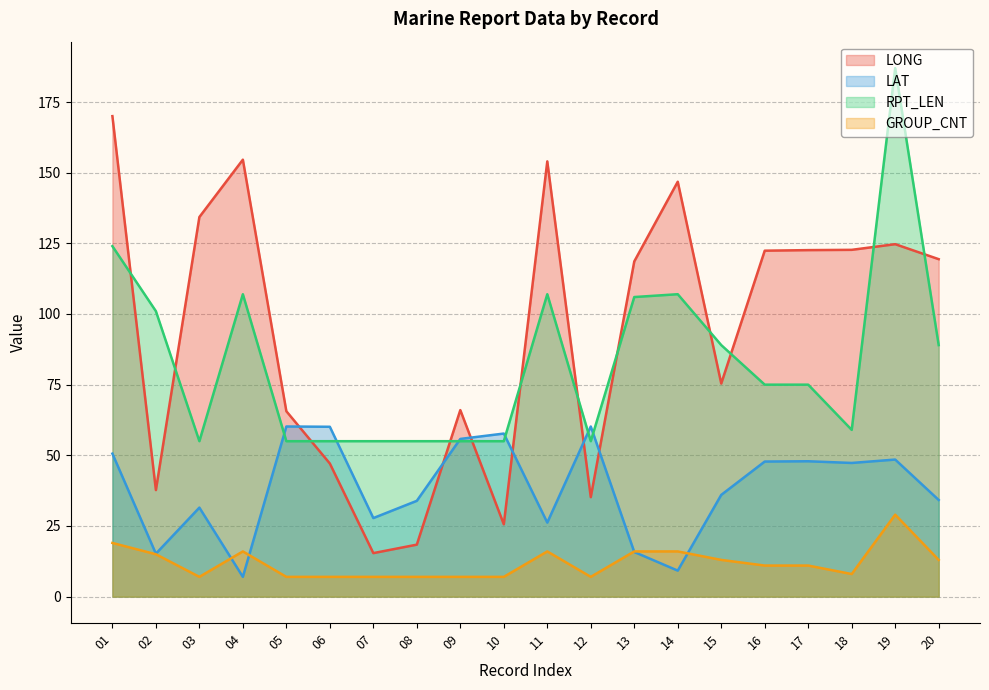

What is the minimum value for RPT_LEN?

55.0